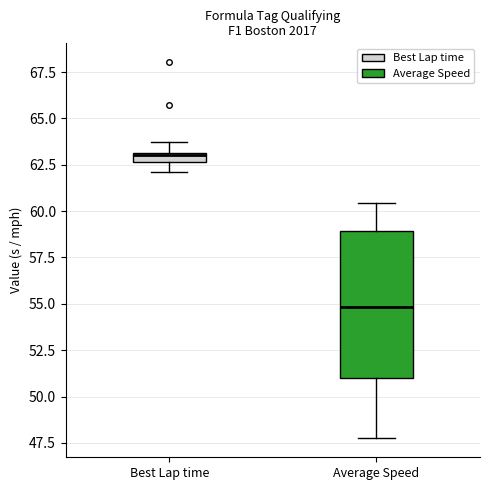

Where is the lower edge of the box for Average Speed on the y-axis? The values are not printed on the chart, so give them approximately, as read against the axis.

51.0